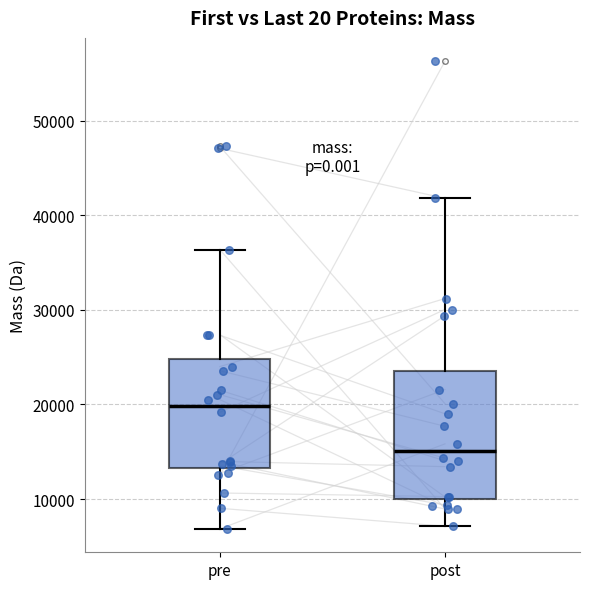

Reading left to right, read every box against the y-axis: the position of its median line, the range the box covers, and the ends of its whiskers. The values are not printed on the chart, so give them approximately, as read against the axis.

pre: median 20000, box 13000 to 25000, whiskers 7000 to 36000
post: median 15000, box 10000 to 24000, whiskers 7000 to 42000